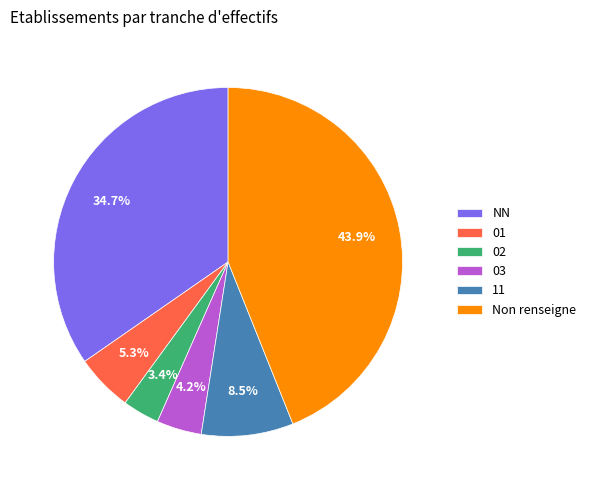

To the nearest percent, what is the average slice percentage?

17%